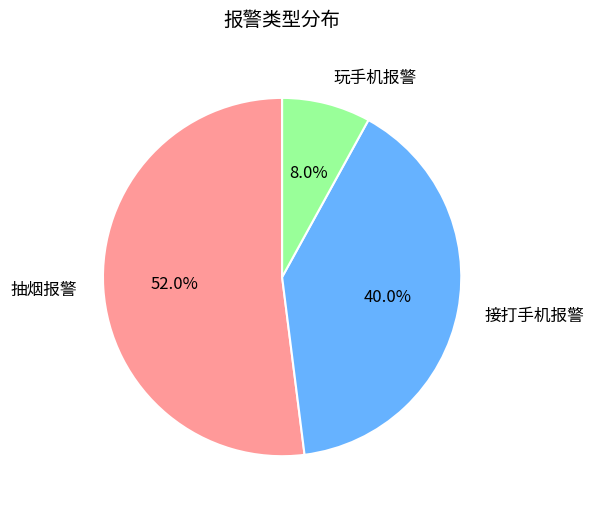

Count the number of slices in the pie.

3